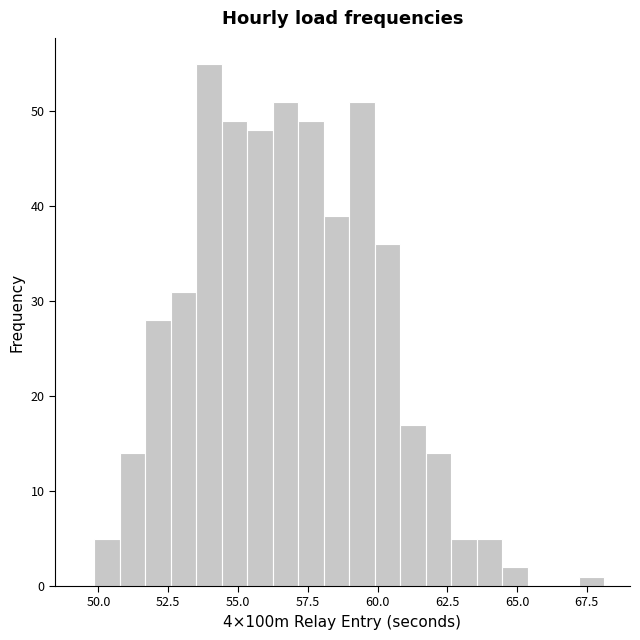

Read against the x-axis, roughly where is the centre of the tallest bar?

54.0